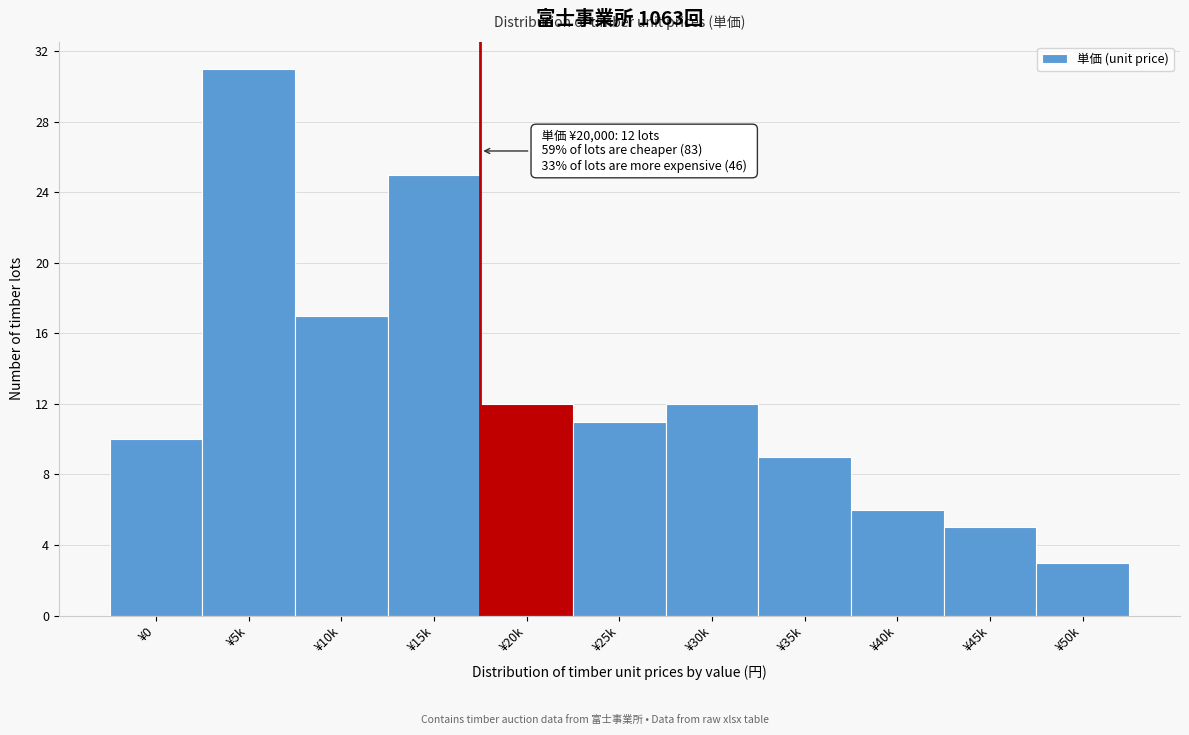

Reading left to right, transcribe all the data shown in this chart.

10	31	17	25	12	11	12	9	6	5	3